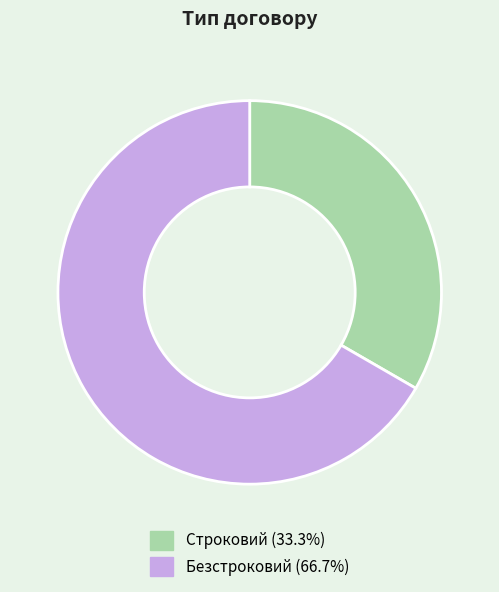

The Безстроковий slice represents 59% of the pie. True or false?

False